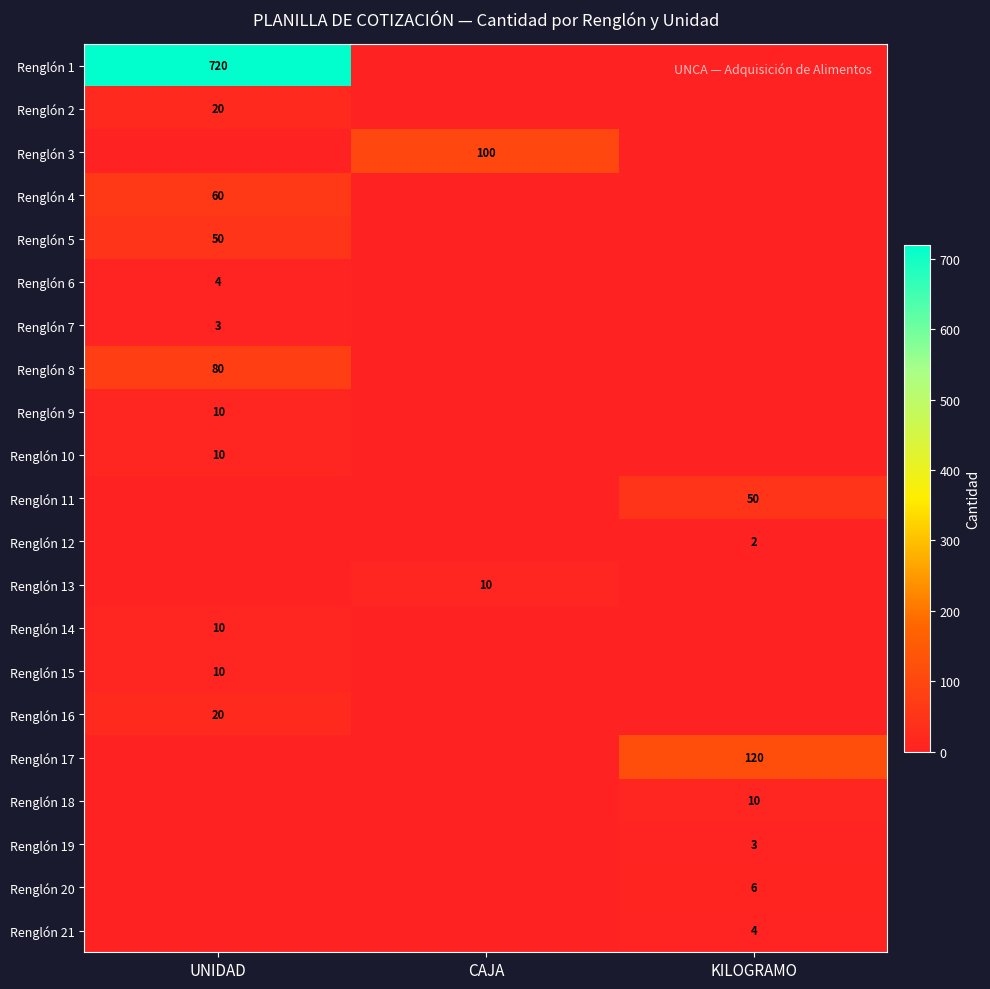

The value of Renglón 9 at UNIDAD is 16. True or false?

False